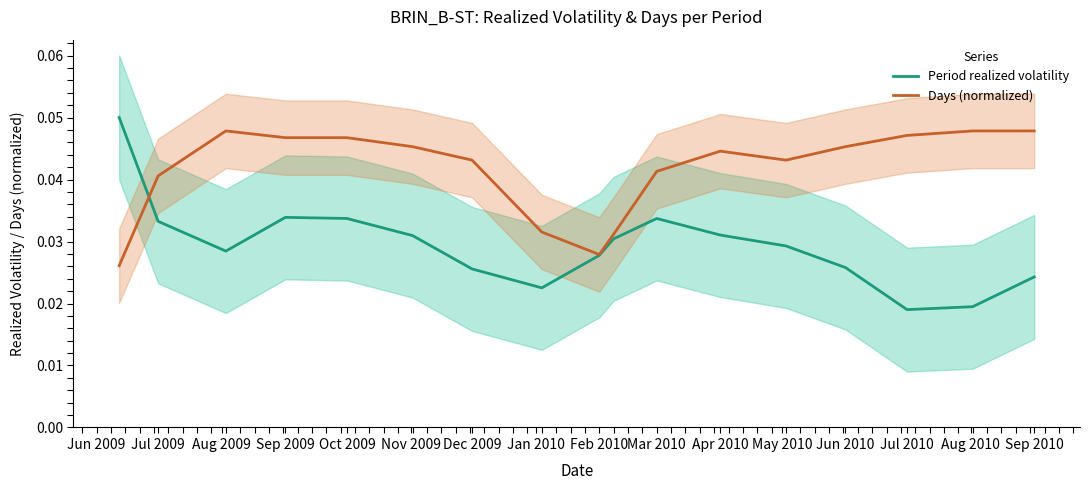

True or false: Period realized volatility has more than 0 interior local peaks.

True